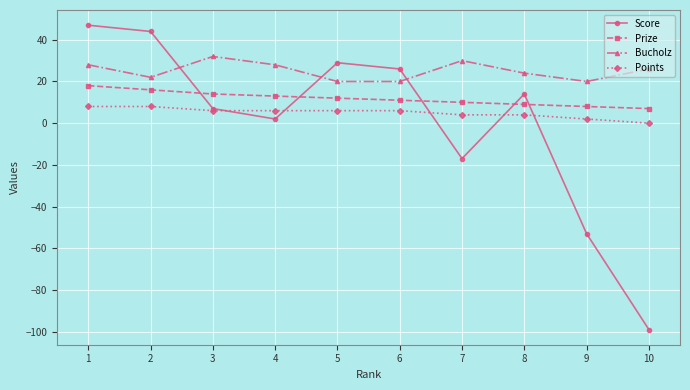

Which series changed the most between 3 and 10?

Score